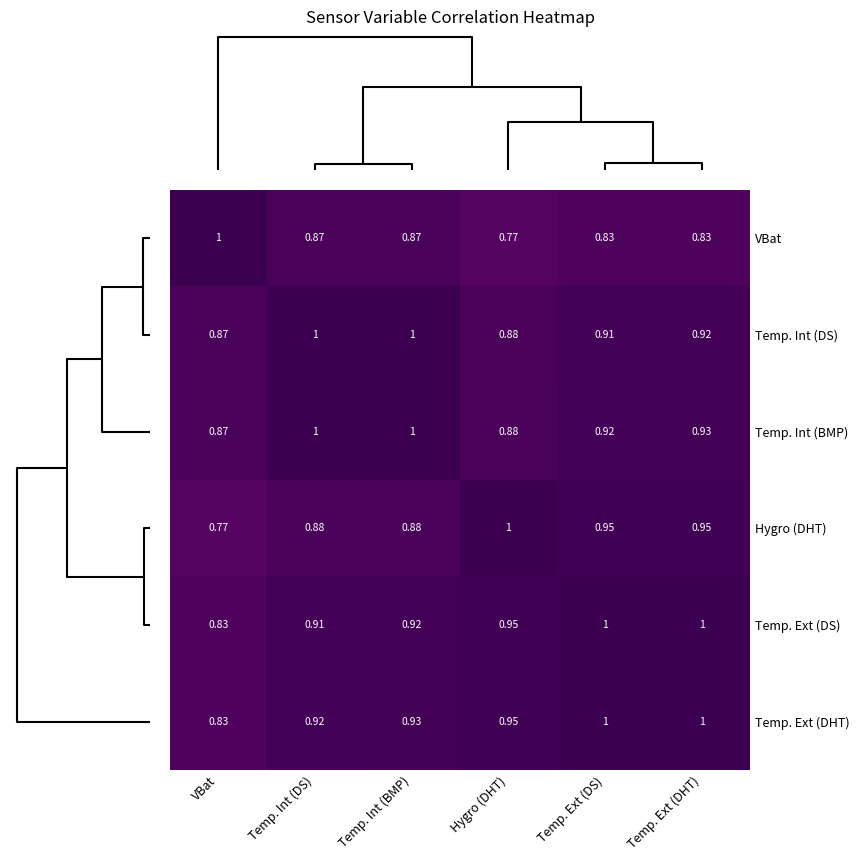

Is the value of Hygro (DHT) at Hygro (DHT) greater than the value of Temp. Int (DS) at Temp. Ext (DS)?

Yes